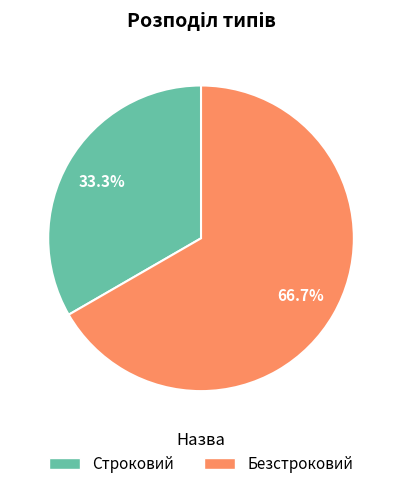

What is the ratio of the value at Строковий to the value at Безстроковий?

0.5